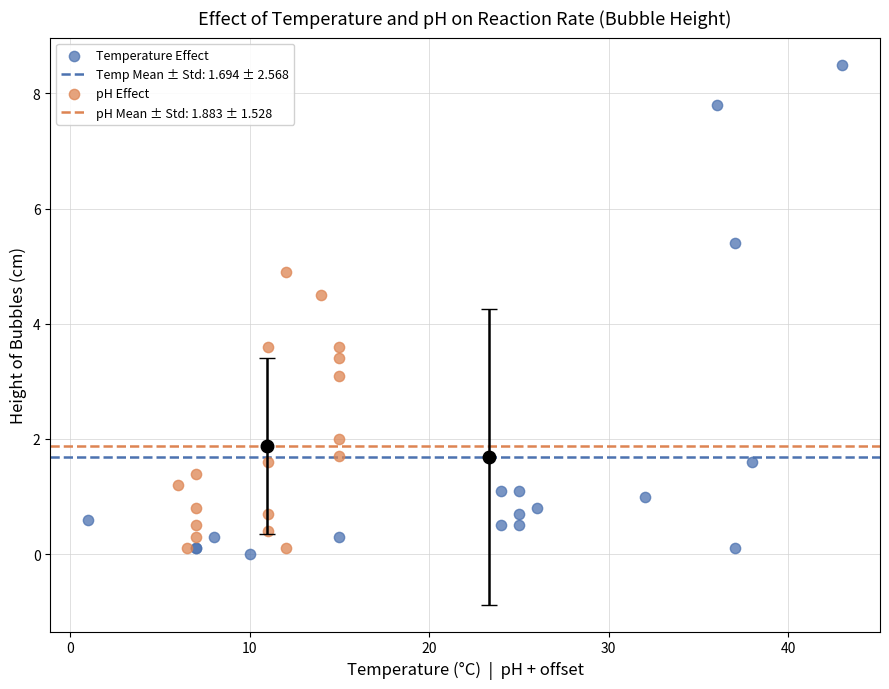

Which series has the largest Y range (max minus min)?

Temperature Effect